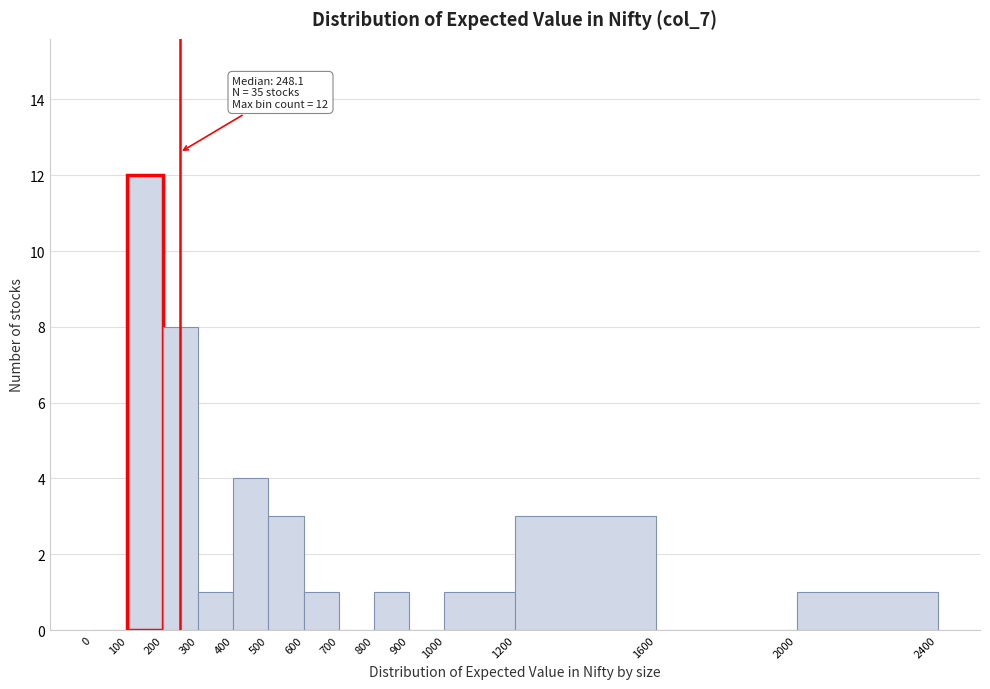

Which range on the x-axis has the tallest bar?

100 to 200